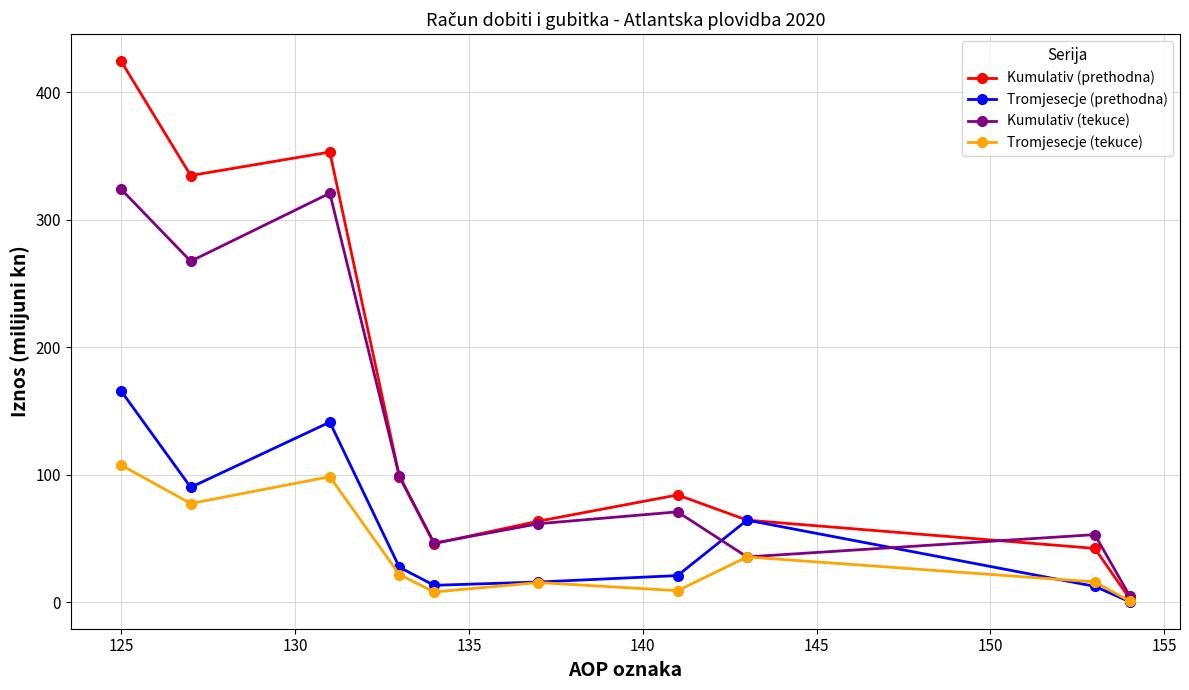

Rank the series by their maximum value, from highest to lowest.

Kumulativ (prethodna), Kumulativ (tekuce), Tromjesecje (prethodna), Tromjesecje (tekuce)